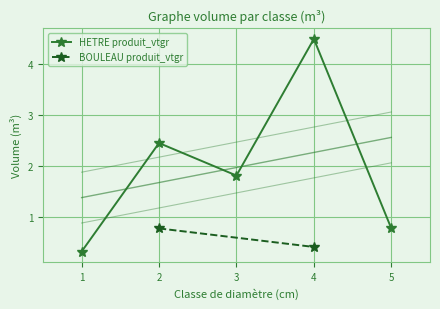

List the labels in order of HETRE produit_vtgr value, largest first.

4, 2, 3, 5, 1